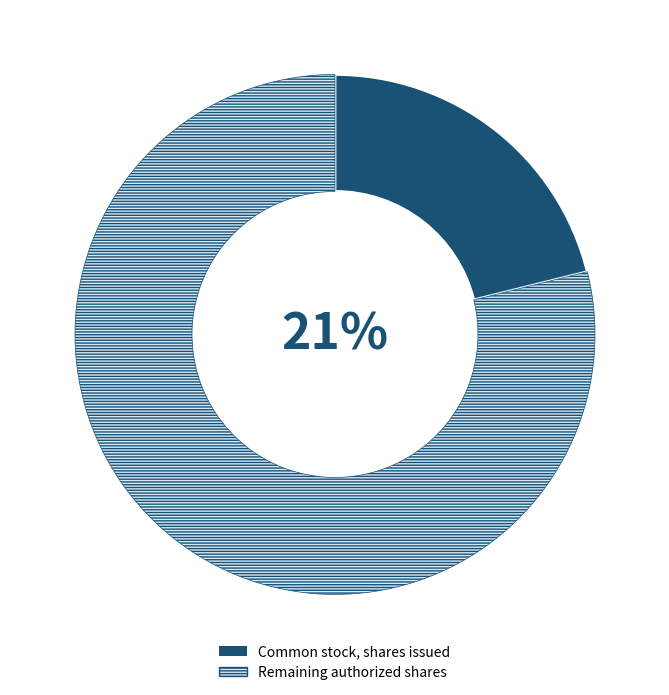

Approximately how many times larger is the value at Common stock, shares issued compared to Common stock, shares authorized?

0.2